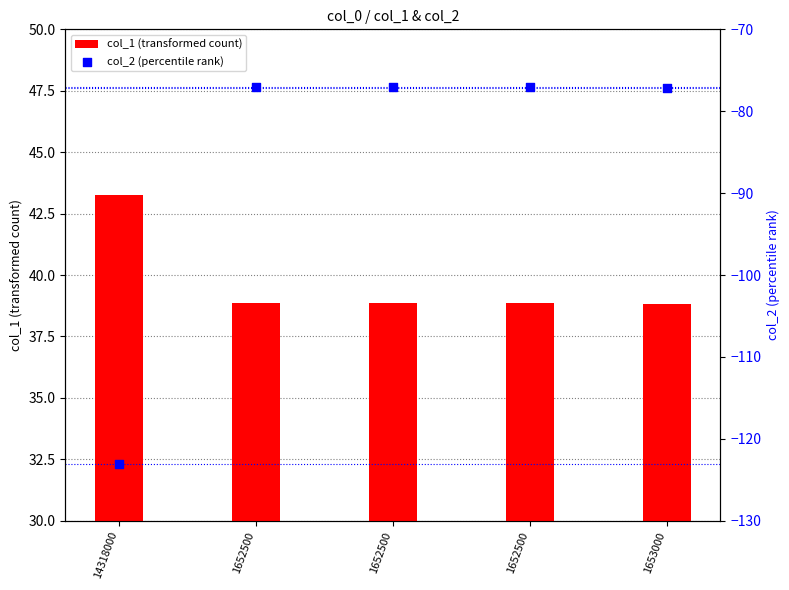

Is the value of col_1 (transformed count) at 1652500 greater than the value of col_2 (percentile rank) at 1653000?

Yes